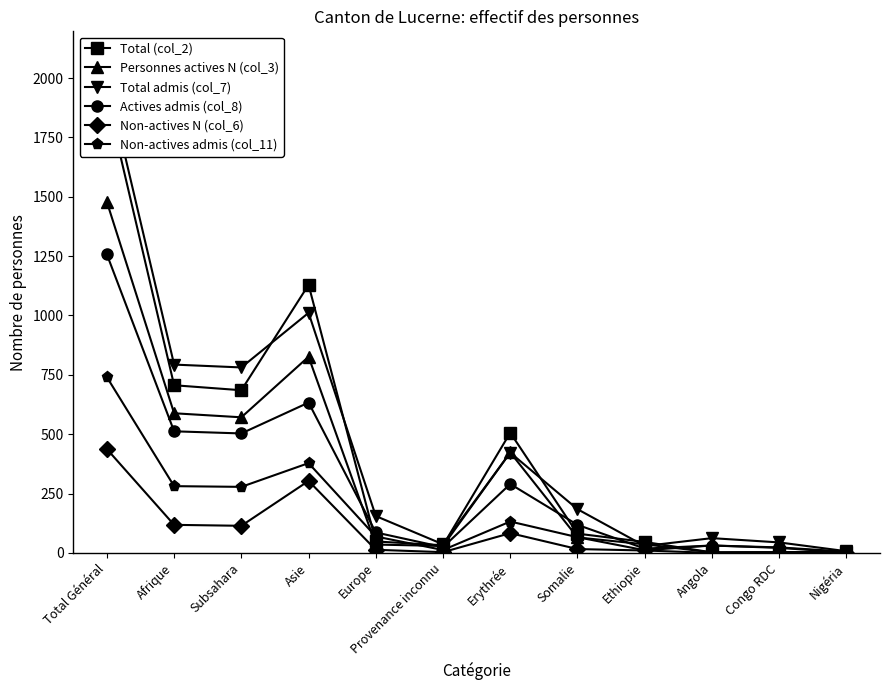

What is the lowest value of the Personnes actives N (col_3) series?

2